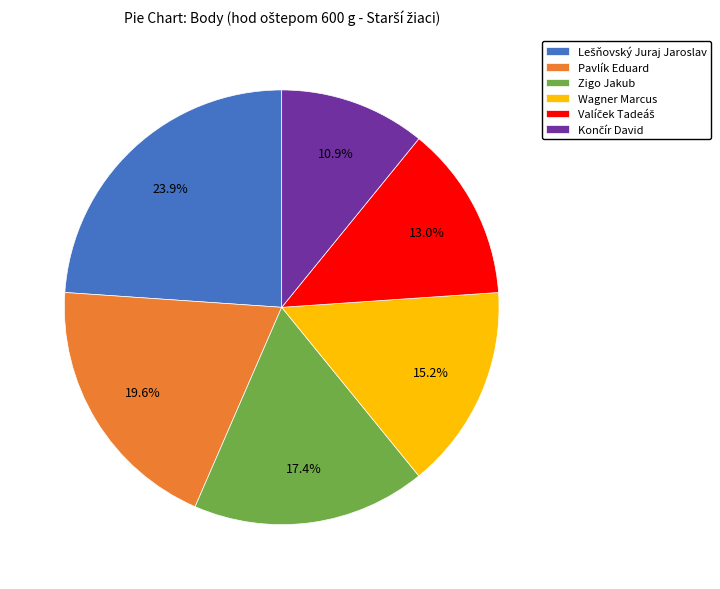

How many slices are in this pie chart?

6